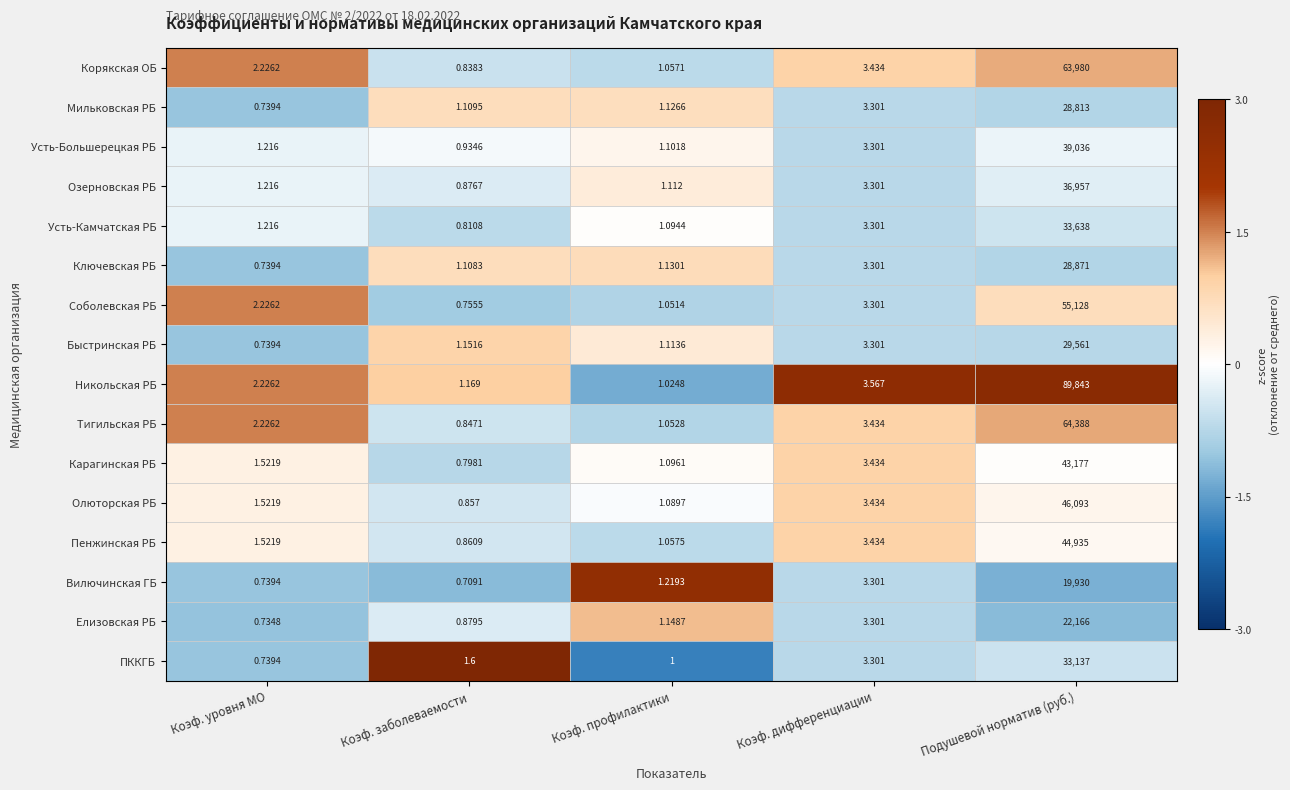

At which label is Елизовская РБ closest to 11083?

Коэф. дифференциации